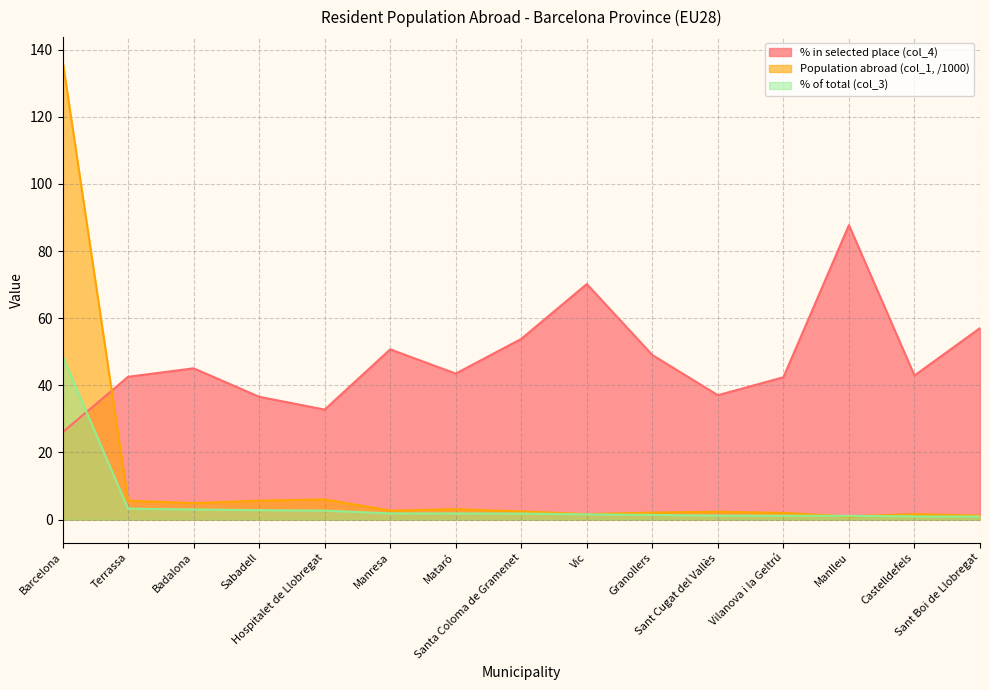

Reading left to right, transcribe all the data shown in this chart.

% in selected place (col_4): 26.0	42.5	45.1	36.6	32.8	50.7	43.5	53.8	70.2	49.0	37.1	42.4	87.7	42.9	57.0
Population abroad (col_1, /1000): 136.9	5.6	4.9	5.6	6.0	2.7	3.1	2.5	1.6	2.1	2.4	2.0	1.0	1.6	1.2
% of total (col_3): 48.7	3.3	3.0	2.8	2.7	1.9	1.9	1.8	1.6	1.4	1.2	1.1	1.1	1.0	0.9